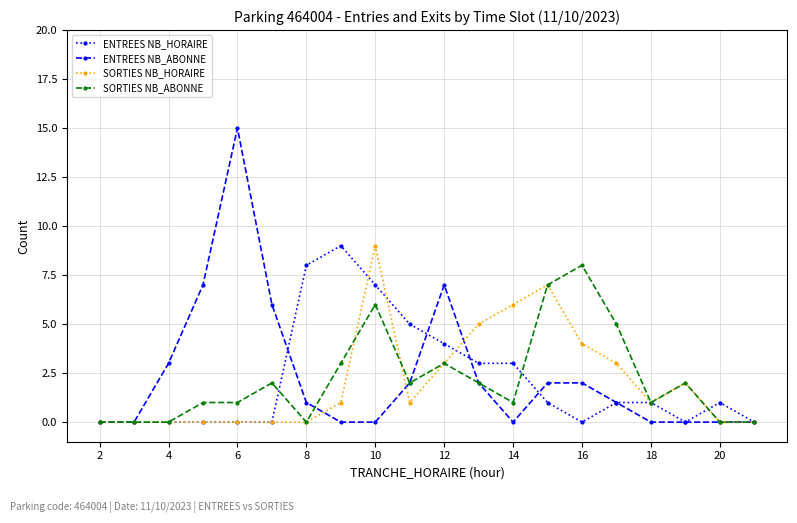

What is the maximum value for SORTIES NB_ABONNE?

8